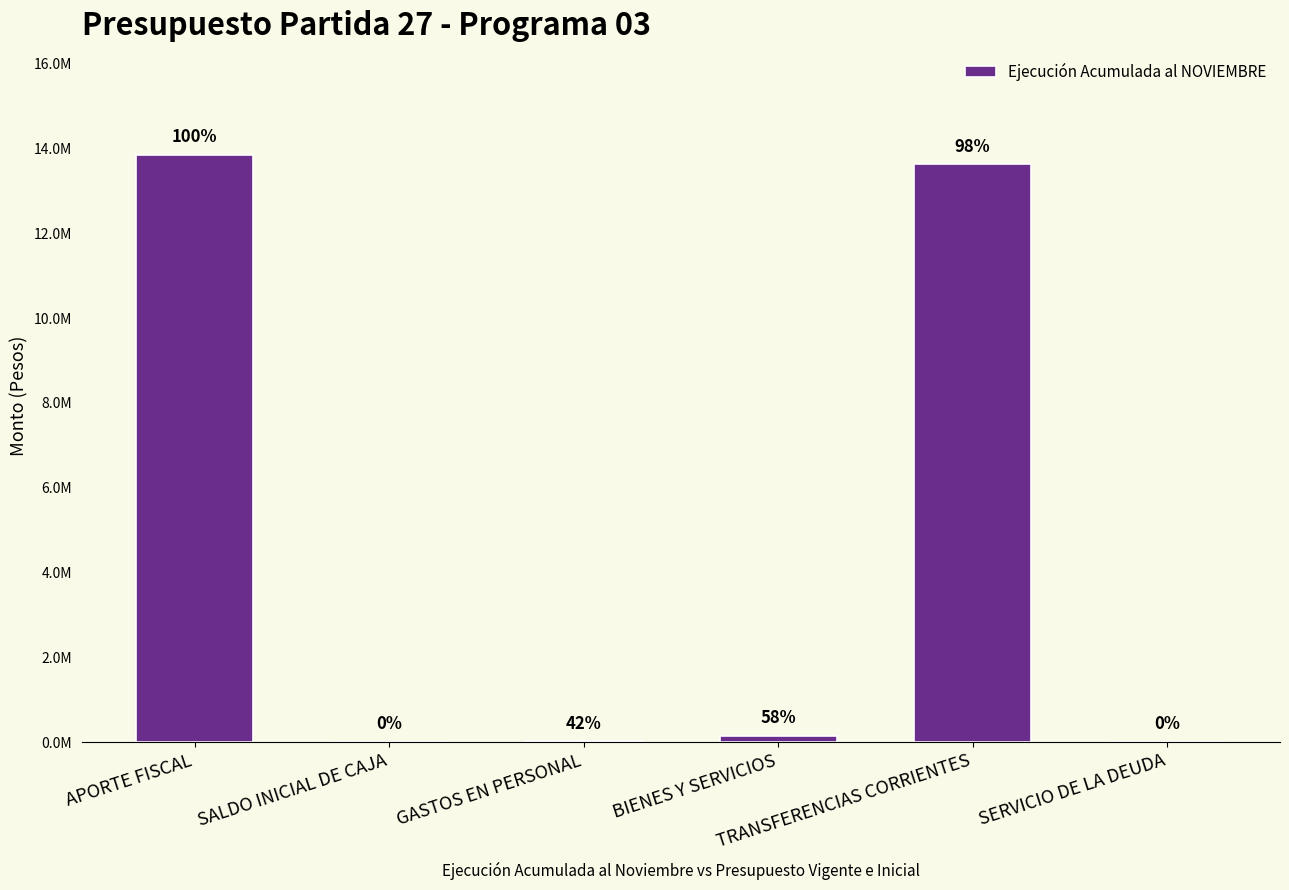

The chart shows a value of 9604313 at APORTE FISCAL. True or false?

False